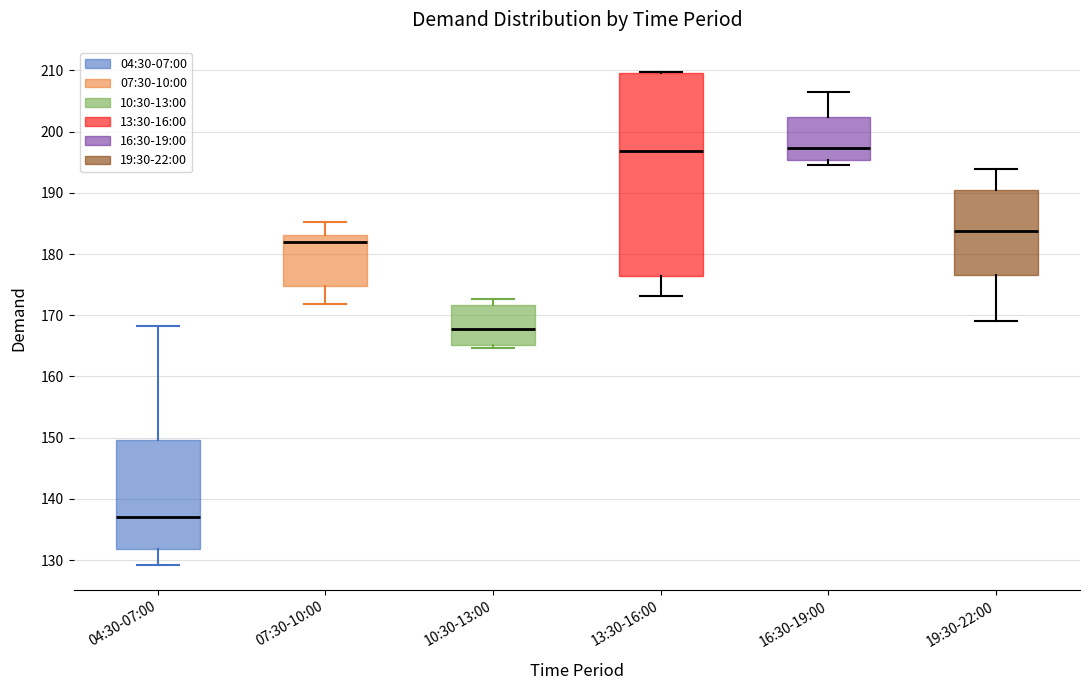

Where does the median line of the box for 16:30-19:00 sit on the y-axis? The values are not printed on the chart, so give them approximately, as read against the axis.

197